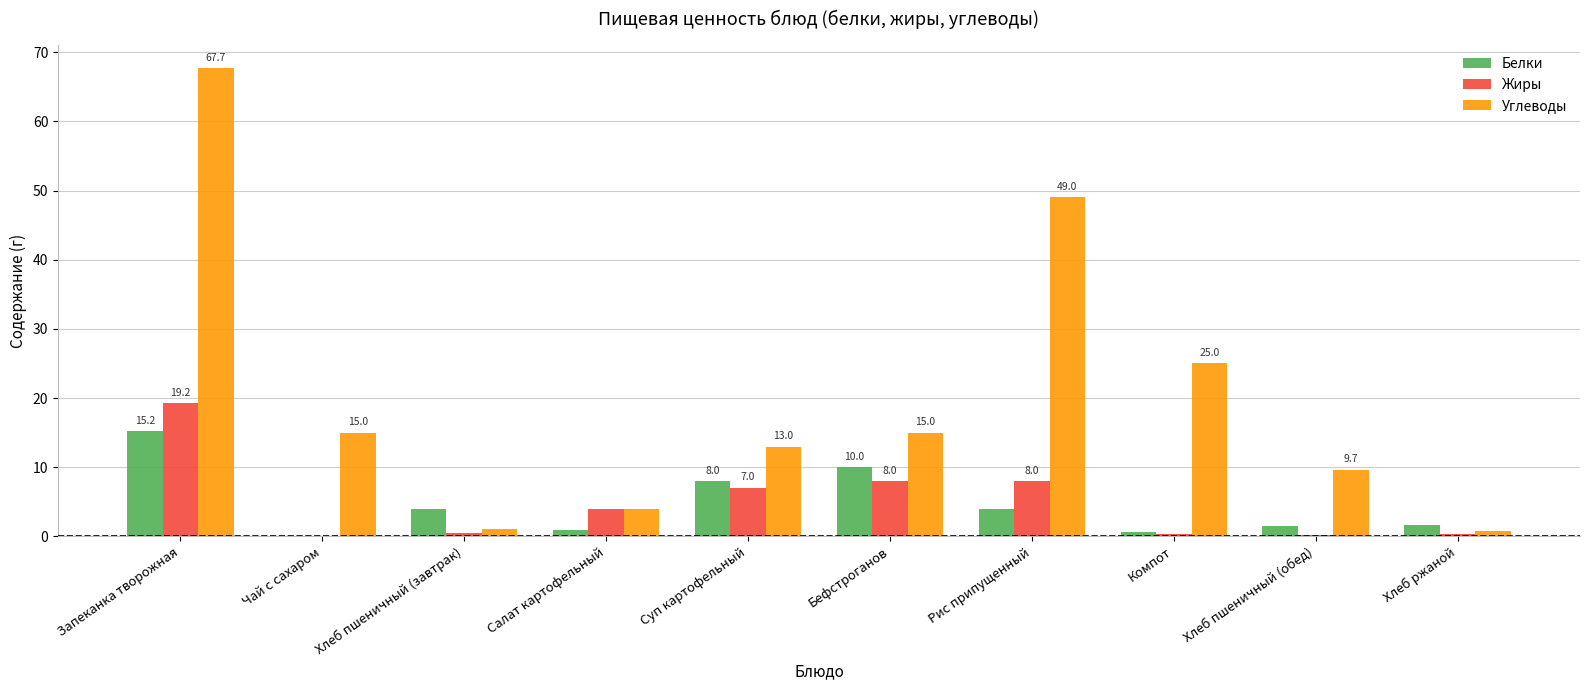

Count the number of data series in this chart.

3